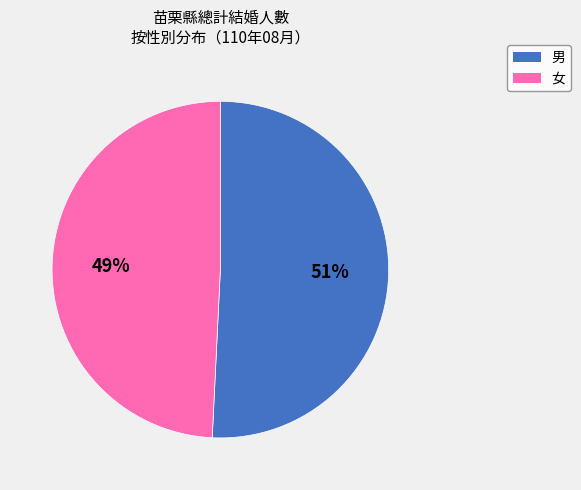

To the nearest percent, what percentage of the pie is 男?

51%